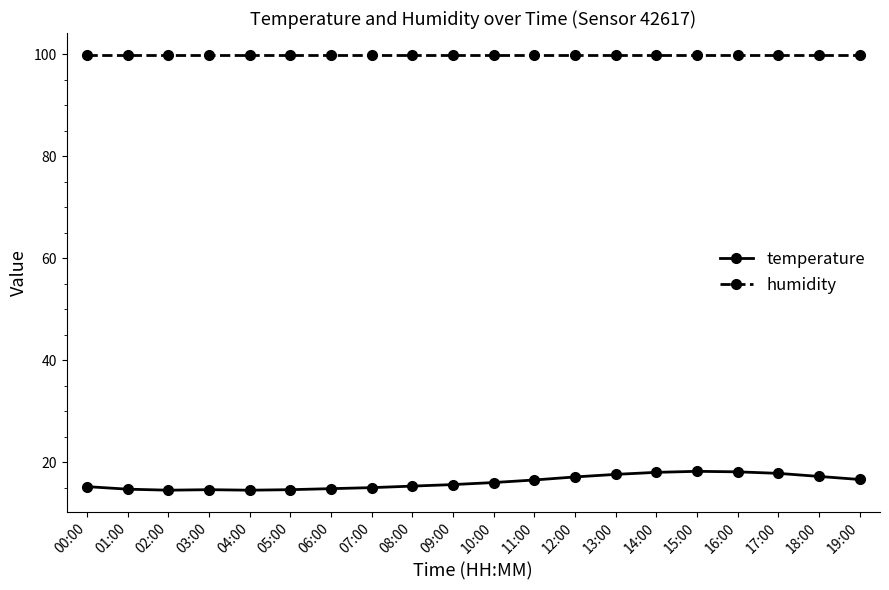

What is the greatest value displayed?

99.9